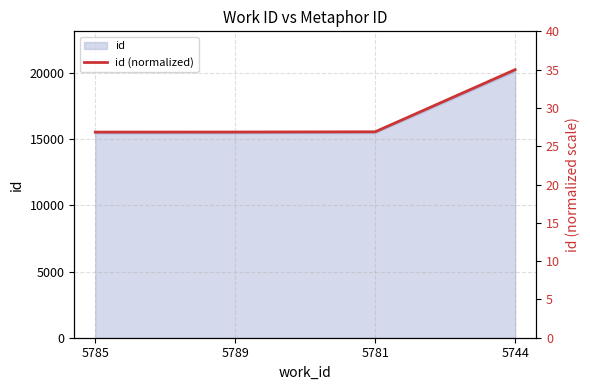

Between 5789 and 5785, which is larger?

5789